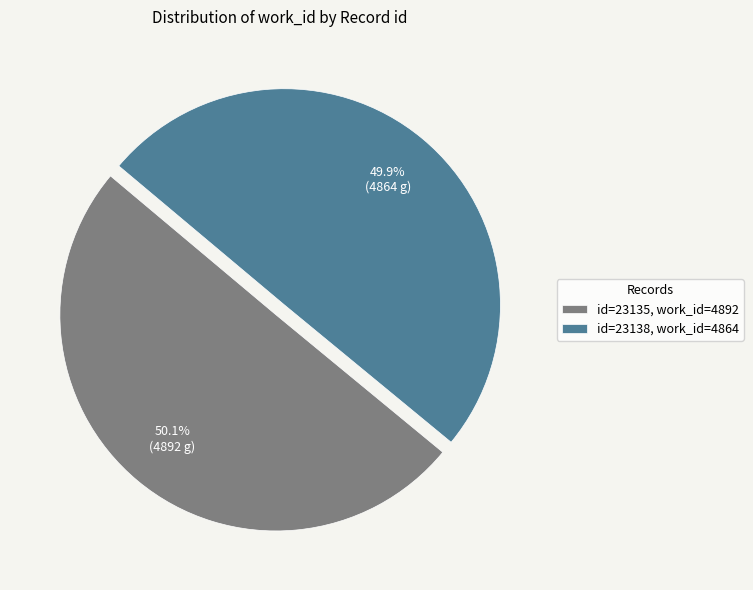

Rank the categories by value from highest to lowest.

id=23135, work_id=4892, id=23138, work_id=4864